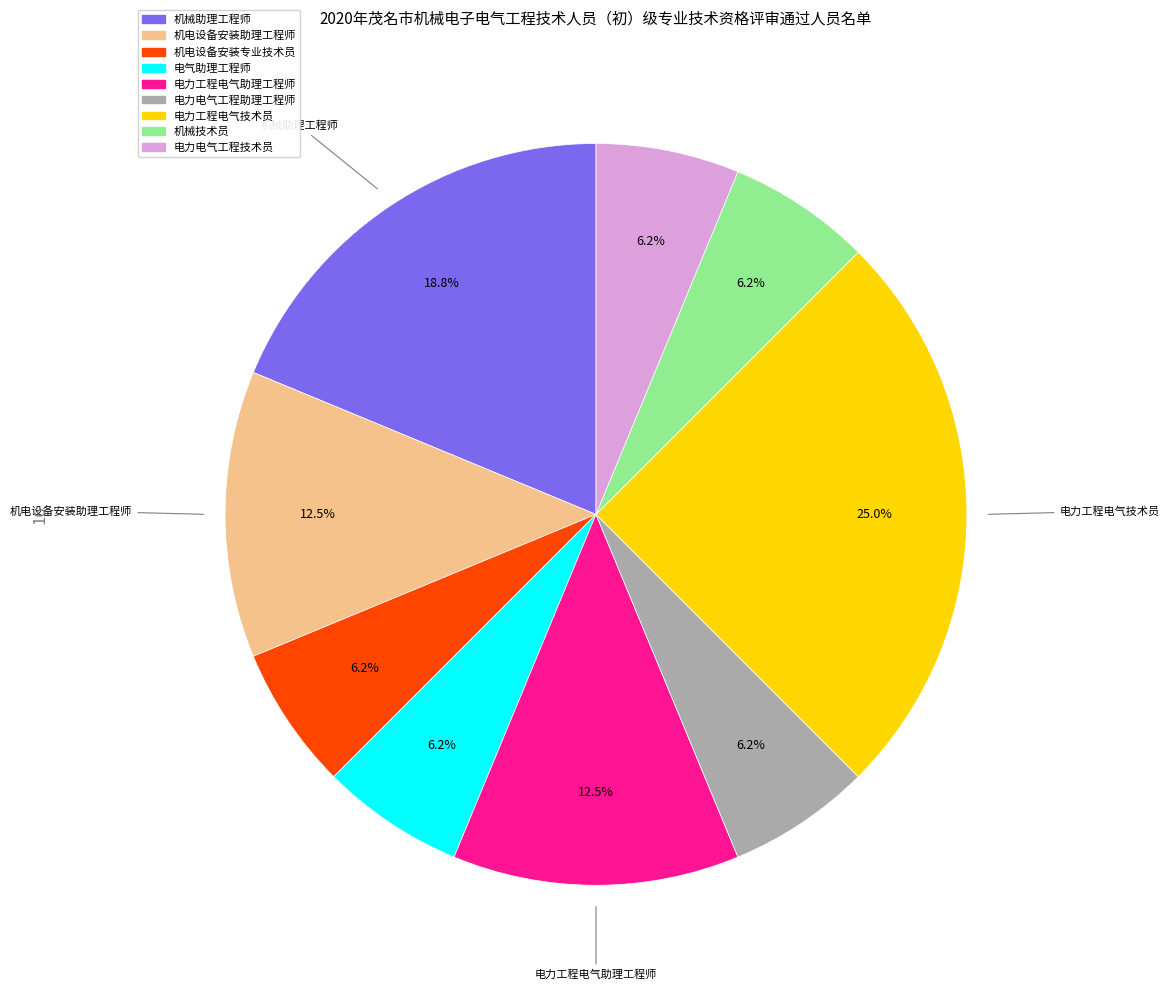

Is there any slice that represents more than half of the pie?

No